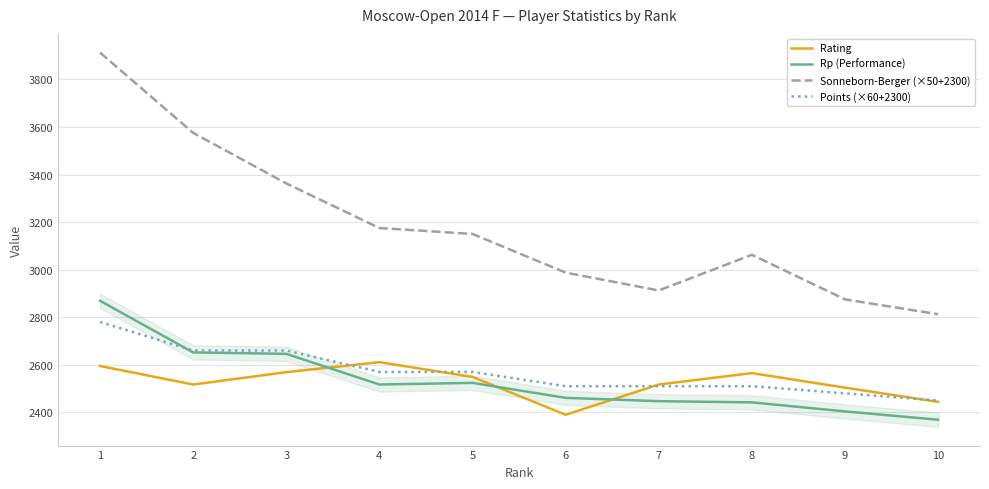

At how many categories does at least one series exceed 3657?

1